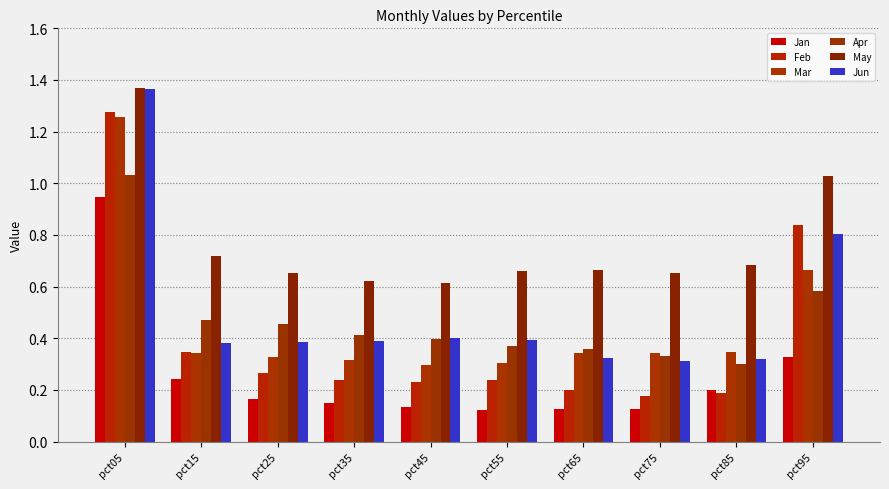

Which series has the widest spread of values?

Feb